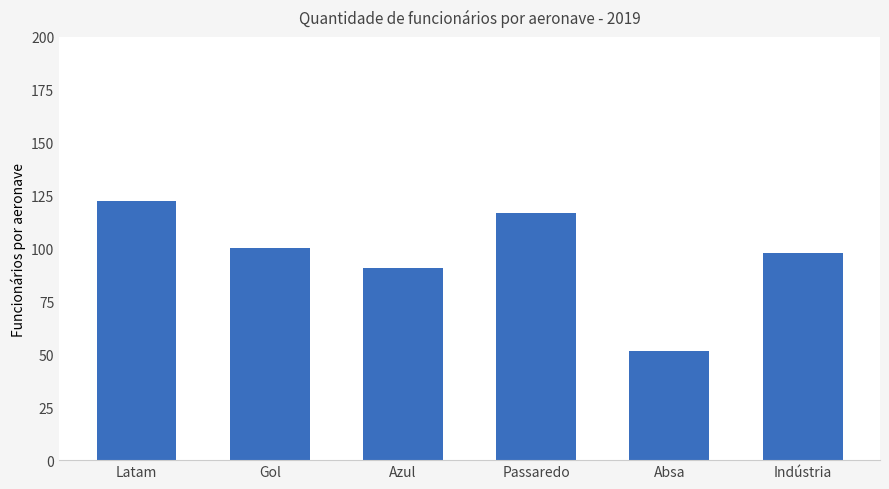

What is the minimum value shown in the chart?

51.5